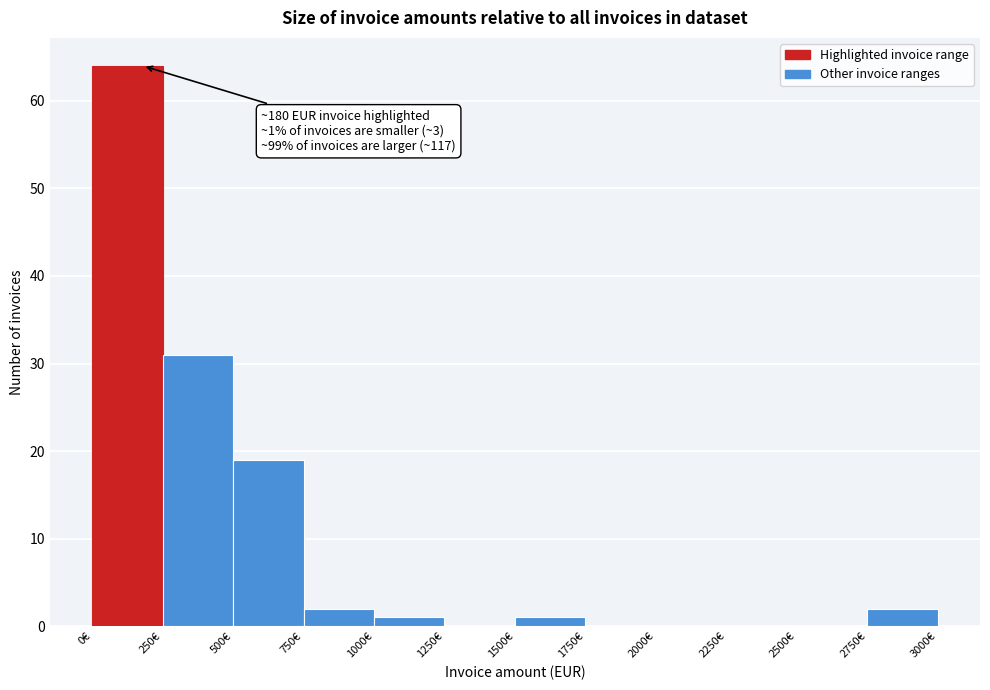

Over which range of the x-axis is the bar tallest?

0 to 250